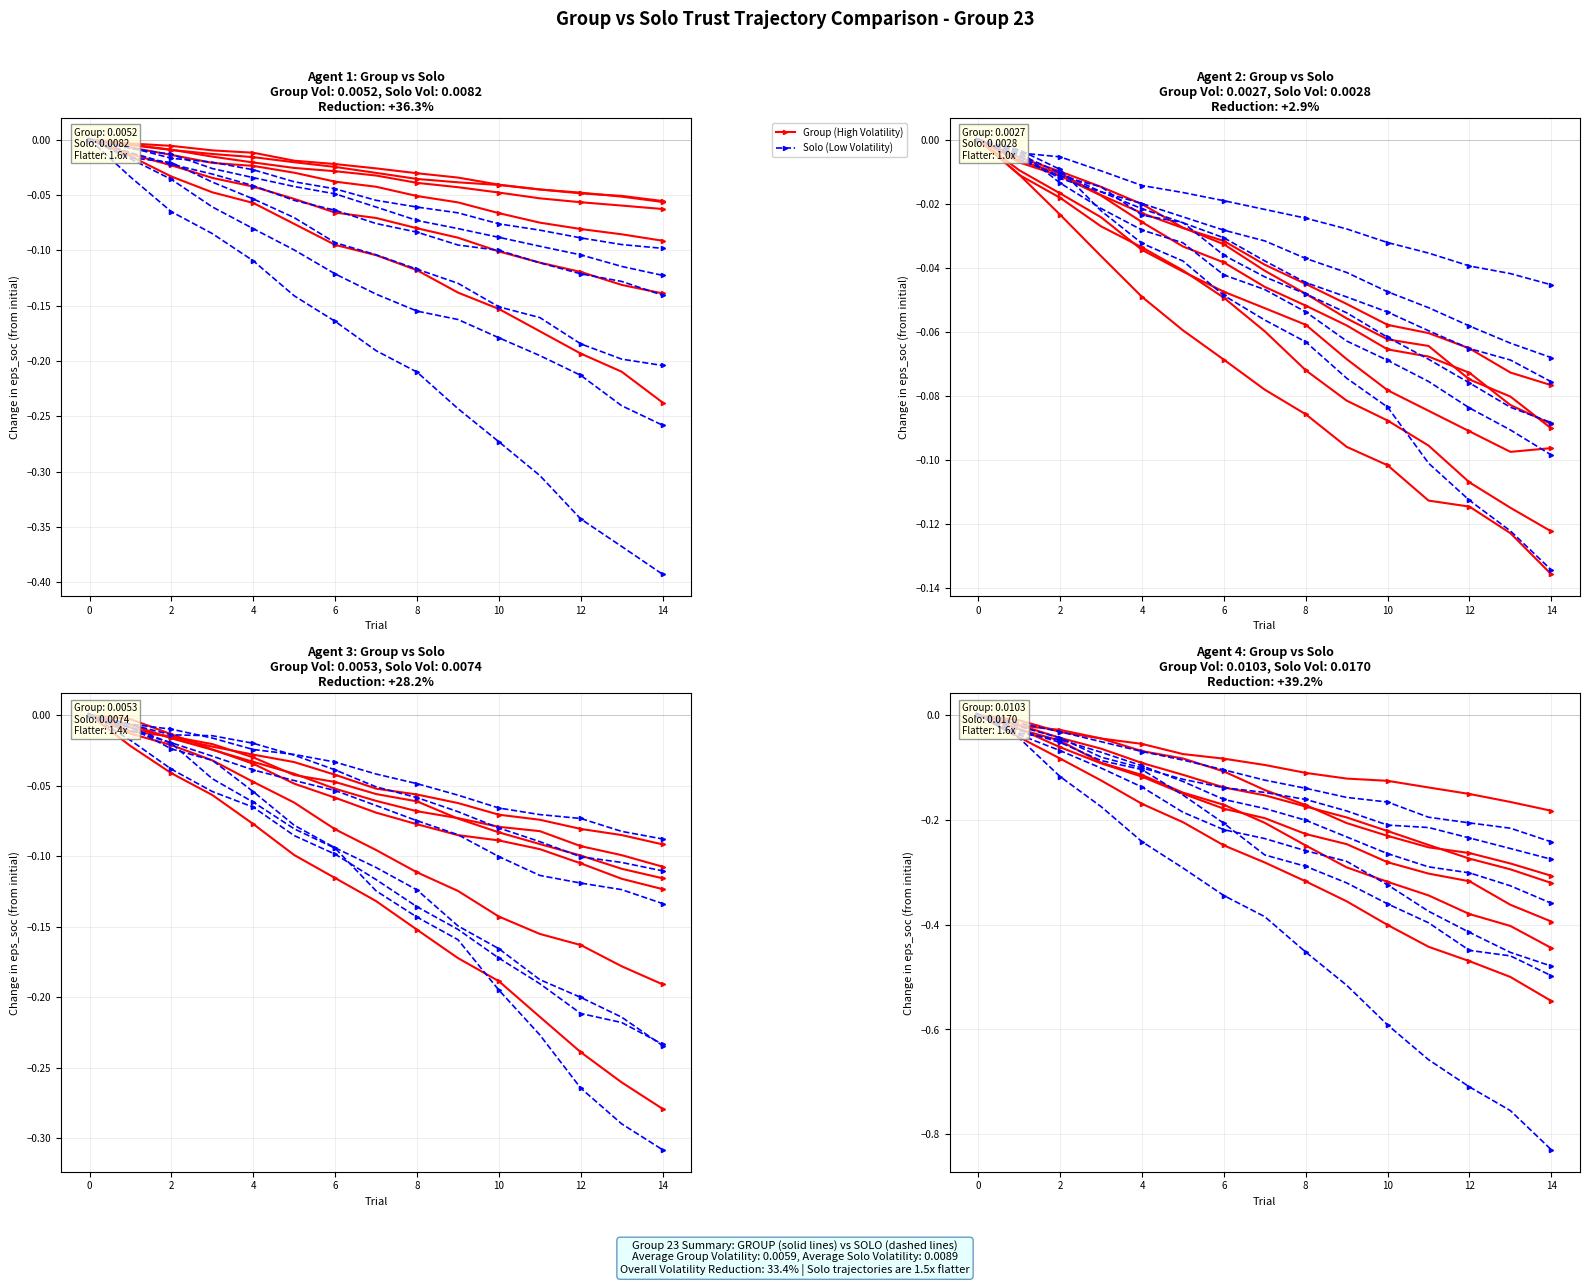

What is the average value of the Group (High Volatility) series?

-0.3